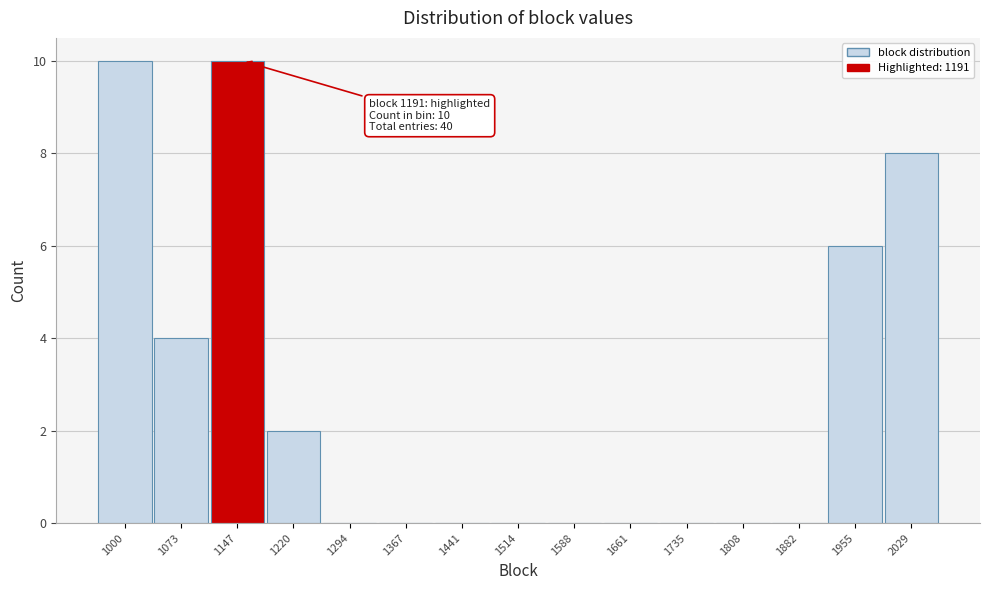

Reading left to right, extract all data points from this chart.

1000=10	1073=4	1147=10	1220=2	1294=0	1367=0	1441=0	1514=0	1588=0	1661=0	1735=0	1808=0	1882=0	1955=6	2029=8